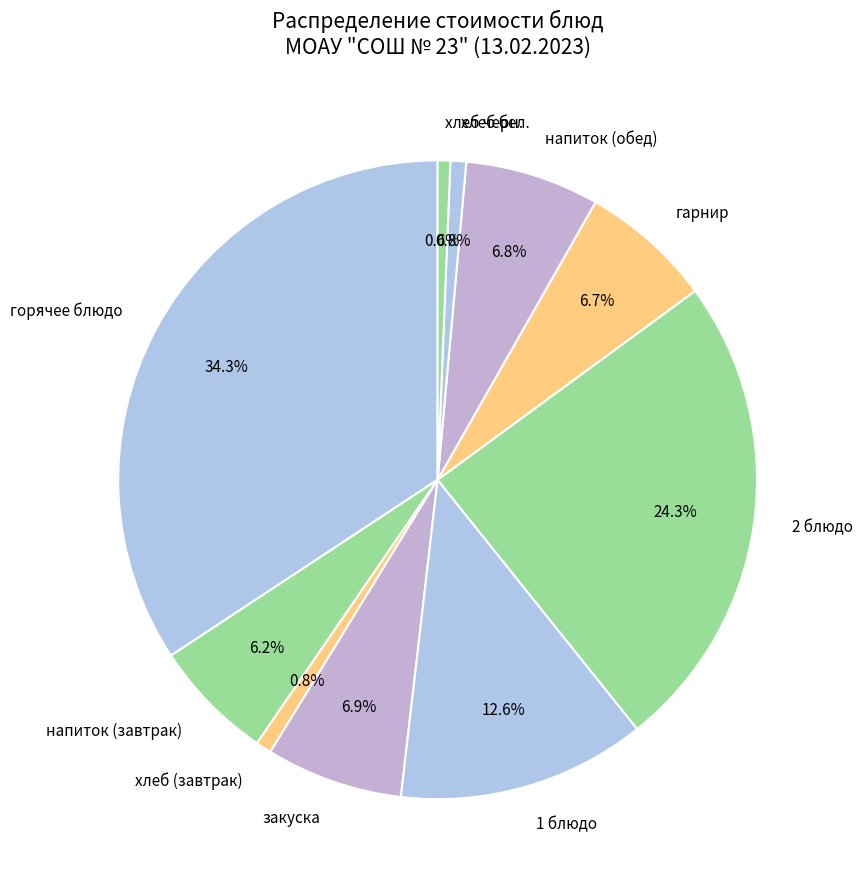

To the nearest percent, what portion does напиток (завтрак) represent?

6%